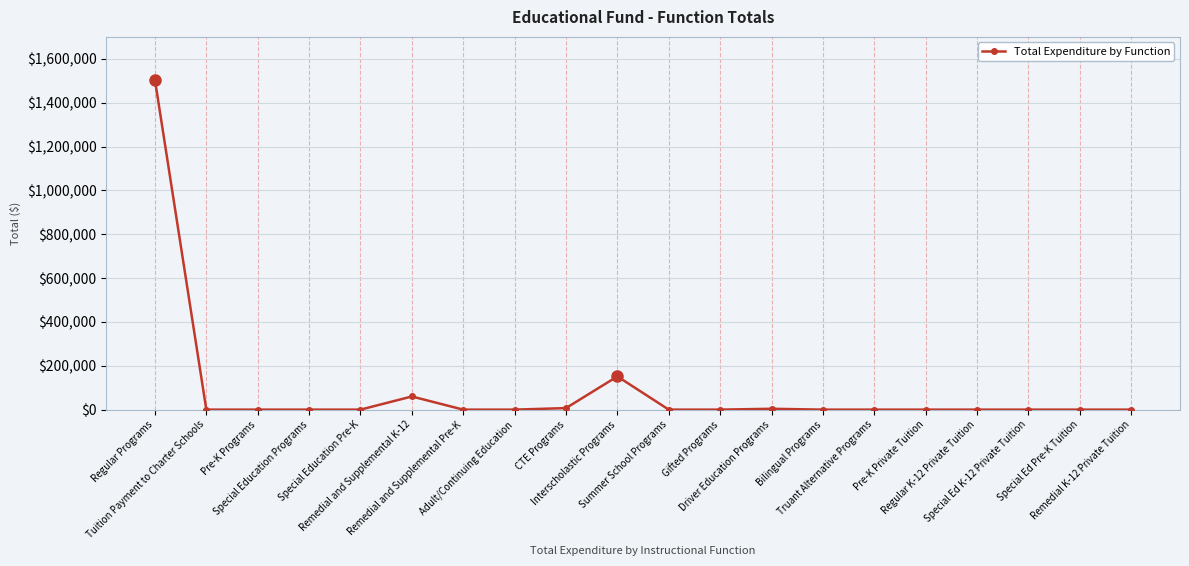

How many data points are above 0?

5